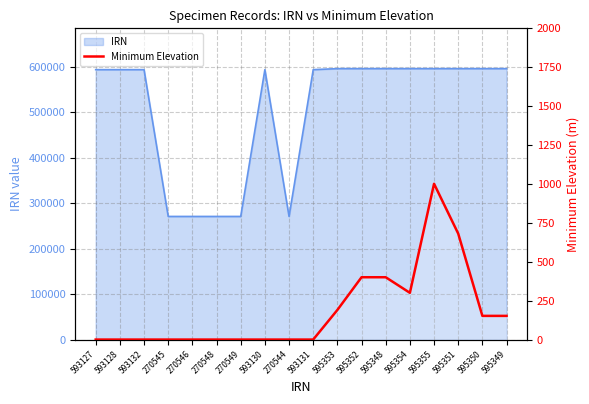

True or false: the data has more than 0 interior local peaks.

True